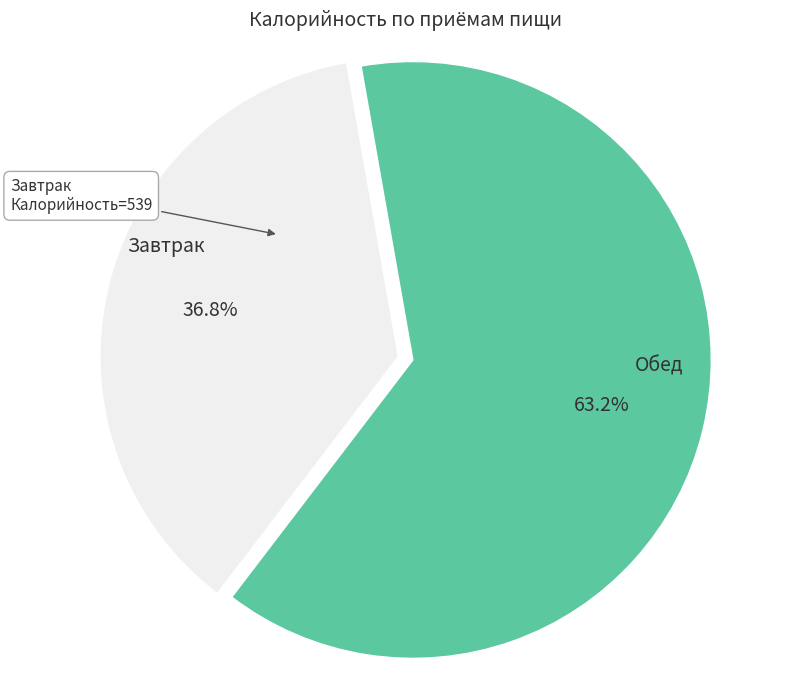

How many slices are in this pie chart?

2